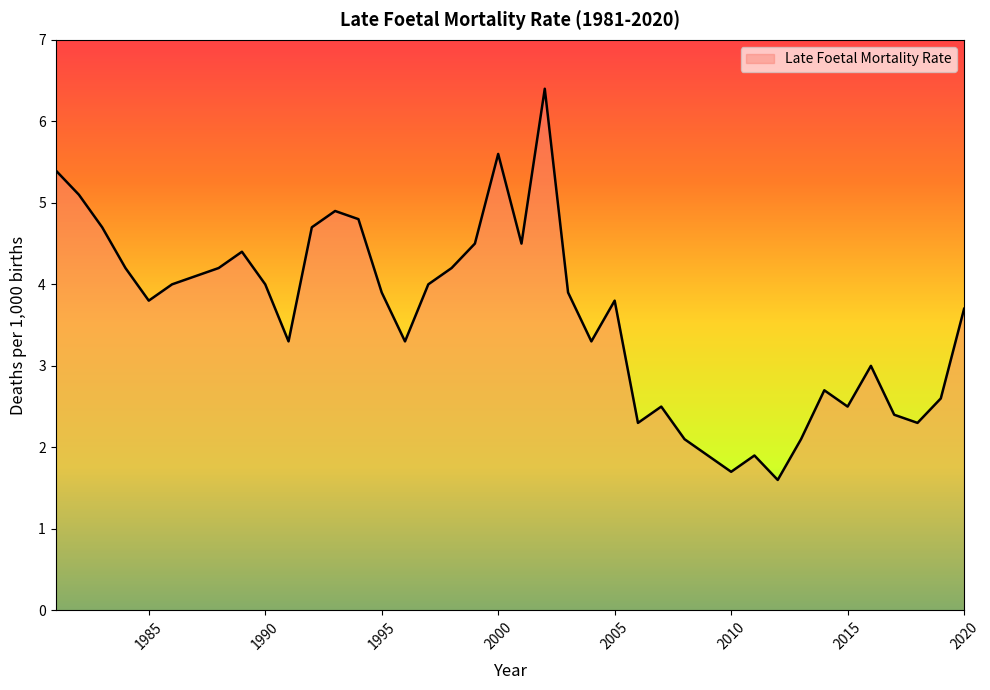

What is the minimum value shown in the chart?

1.6